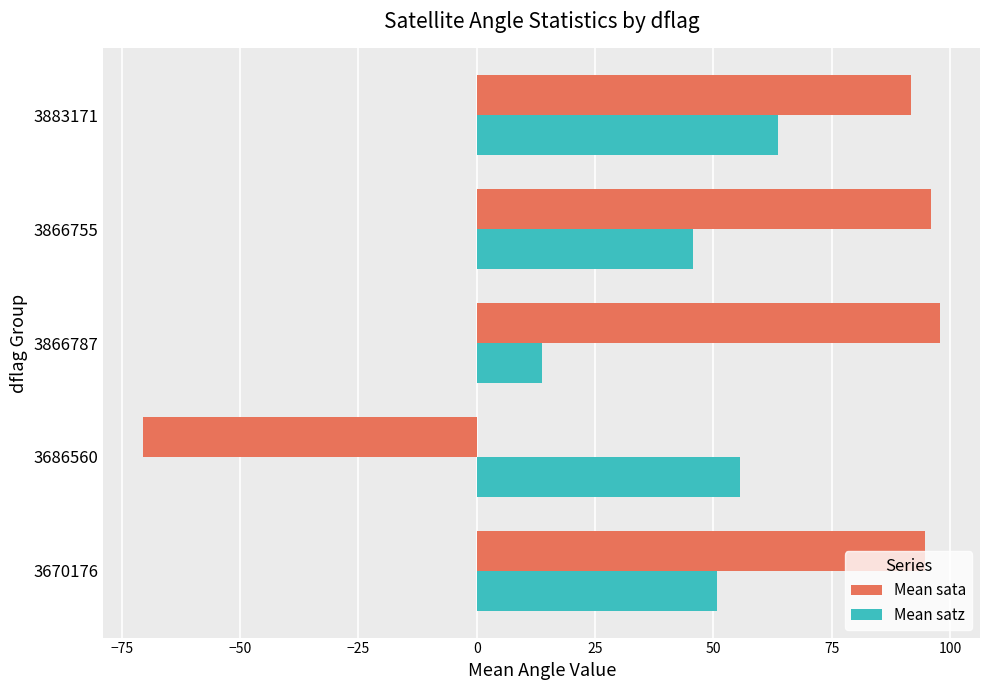

Where is Mean satz nearest to the value 38?

3866755